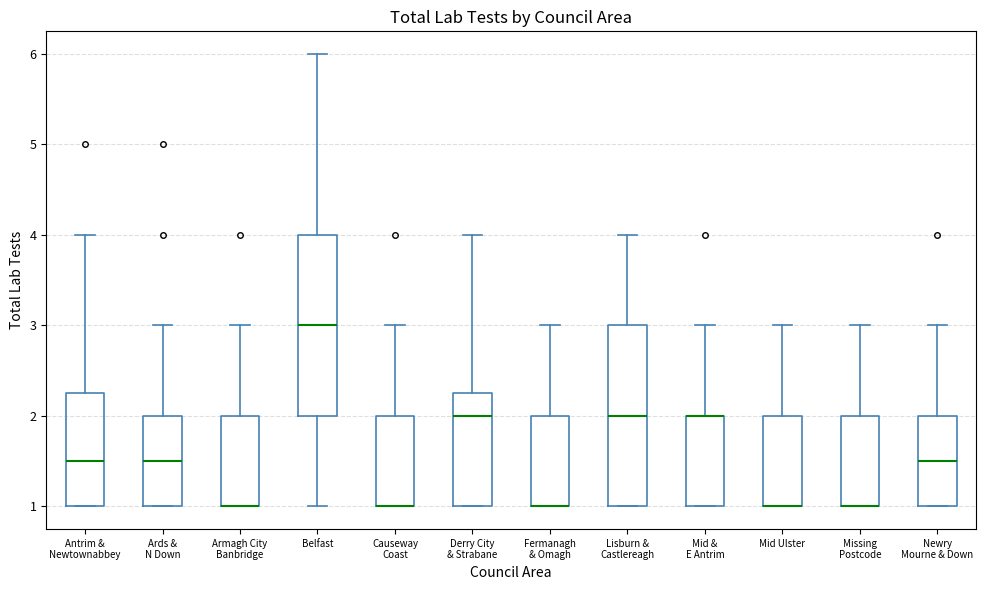

Reading left to right, read every box against the y-axis: the position of its median line, the range the box covers, and the ends of its whiskers. The values are not printed on the chart, so give them approximately, as read against the axis.

Antrim & Newtownabbey: median 1.5, box 1.0 to 2.3, whiskers 1.0 to 4.0
Ards & N Down: median 1.5, box 1.0 to 2.0, whiskers 1.0 to 3.0
Armagh City Banbridge: median 1.0 (drawn on the box's lower edge), box 1.0 to 2.0, whiskers 1.0 to 3.0
Belfast: median 3.0, box 2.0 to 4.0, whiskers 1.0 to 6.0
Causeway Coast: median 1.0 (drawn on the box's lower edge), box 1.0 to 2.0, whiskers 1.0 to 3.0
Derry City & Strabane: median 2.0, box 1.0 to 2.3, whiskers 1.0 to 4.0
Fermanagh & Omagh: median 1.0 (drawn on the box's lower edge), box 1.0 to 2.0, whiskers 1.0 to 3.0
Lisburn & Castlereagh: median 2.0, box 1.0 to 3.0, whiskers 1.0 to 4.0
Mid & E Antrim: median 2.0 (drawn on the box's upper edge), box 1.0 to 2.0, whiskers 1.0 to 3.0
Mid Ulster: median 1.0 (drawn on the box's lower edge), box 1.0 to 2.0, whiskers 1.0 to 3.0
Missing Postcode: median 1.0 (drawn on the box's lower edge), box 1.0 to 2.0, whiskers 1.0 to 3.0
Newry Mourne & Down: median 1.5, box 1.0 to 2.0, whiskers 1.0 to 3.0